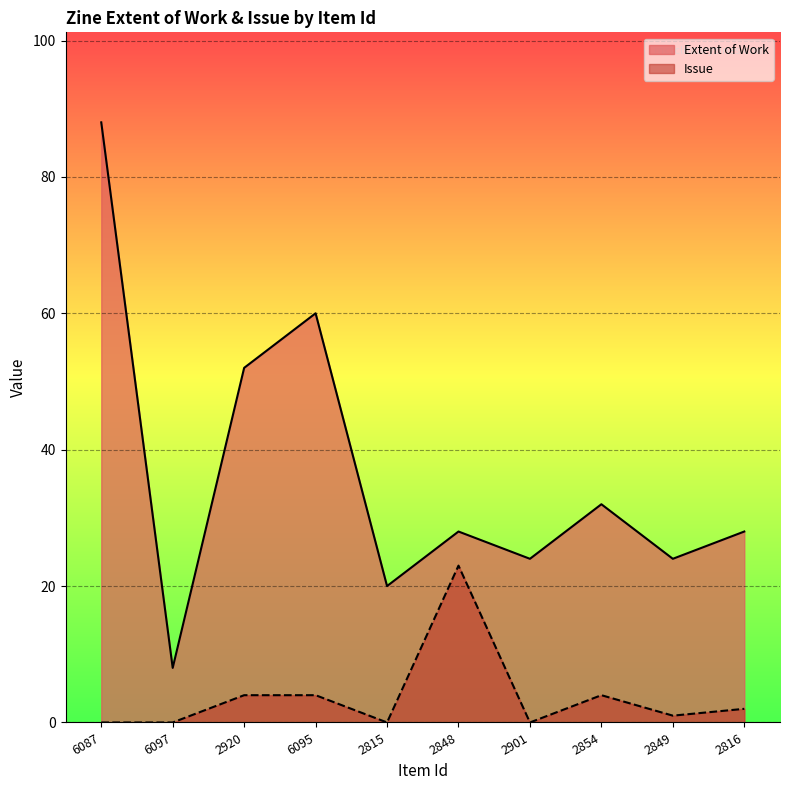

What is the label of the 5th point from the right?

2848